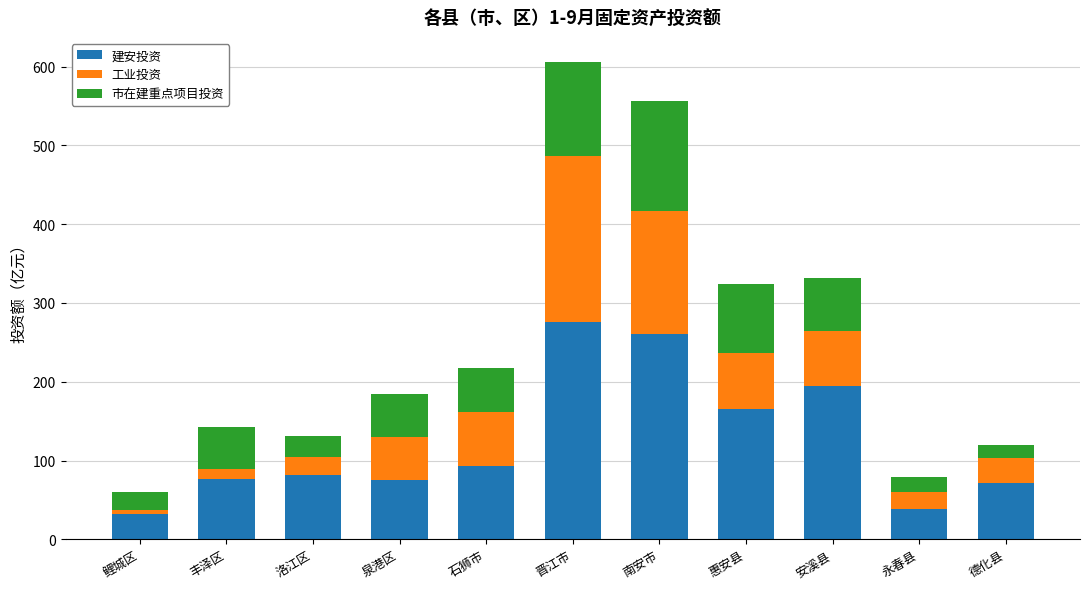

What value does the 建安投资 series have at 惠安县?

165.5